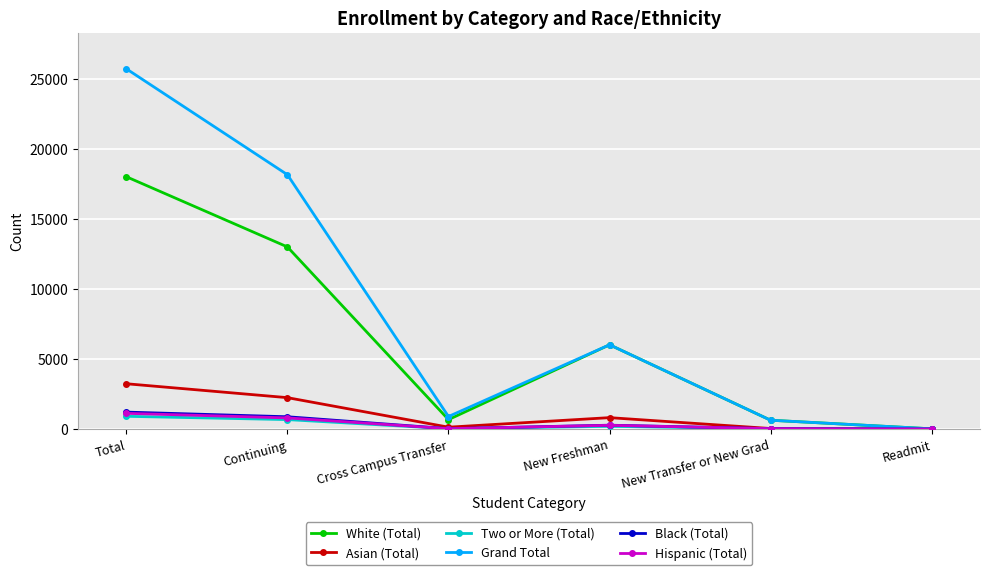

Is this an area chart (filled region under the line)?

No